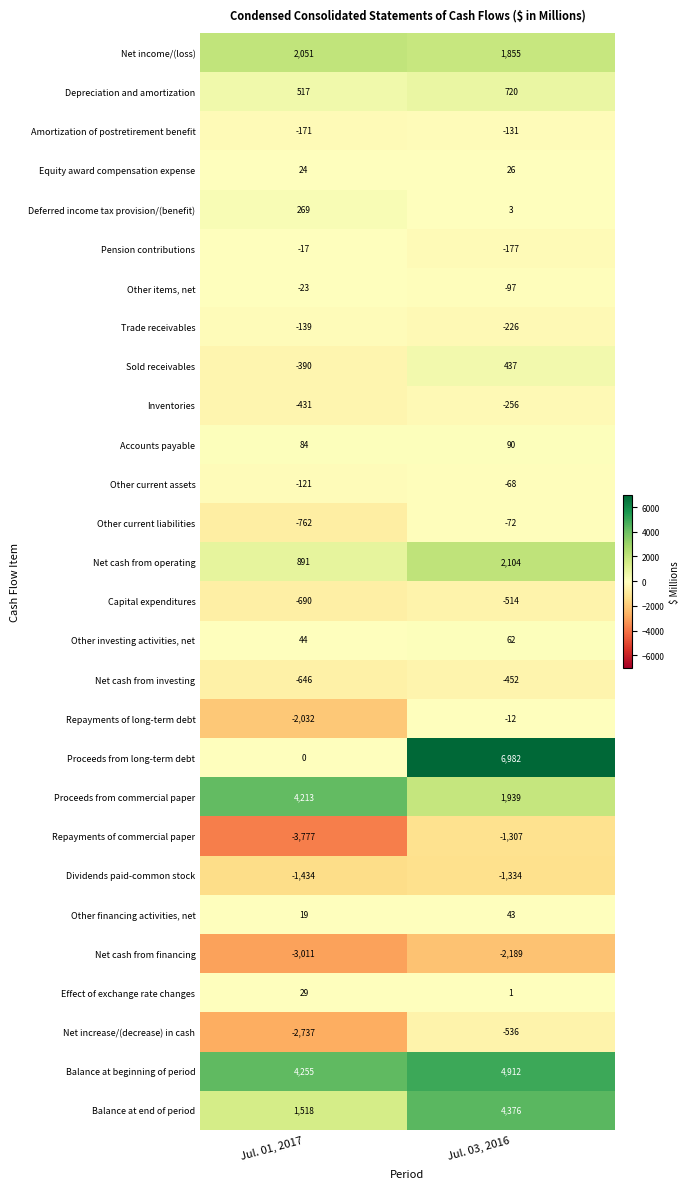

Which series has the largest range (max minus min)?

Proceeds from long-term debt